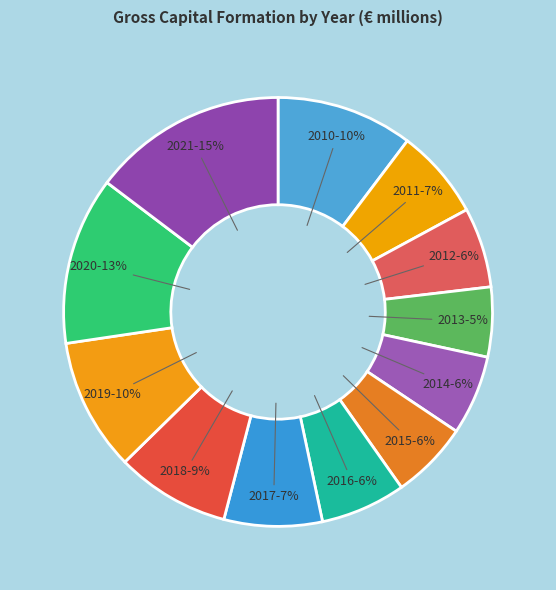

Which slice is the largest?

2021